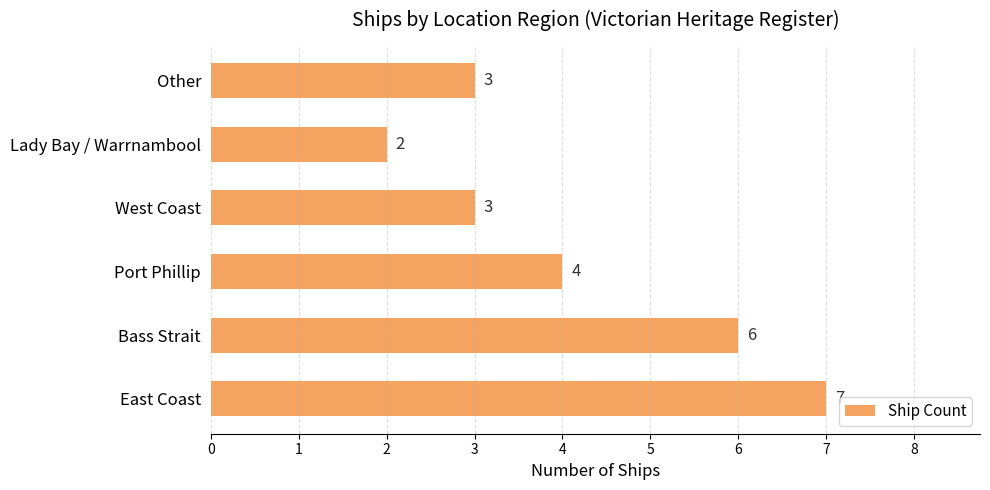

At which label is the value closest to 4?

Port Phillip